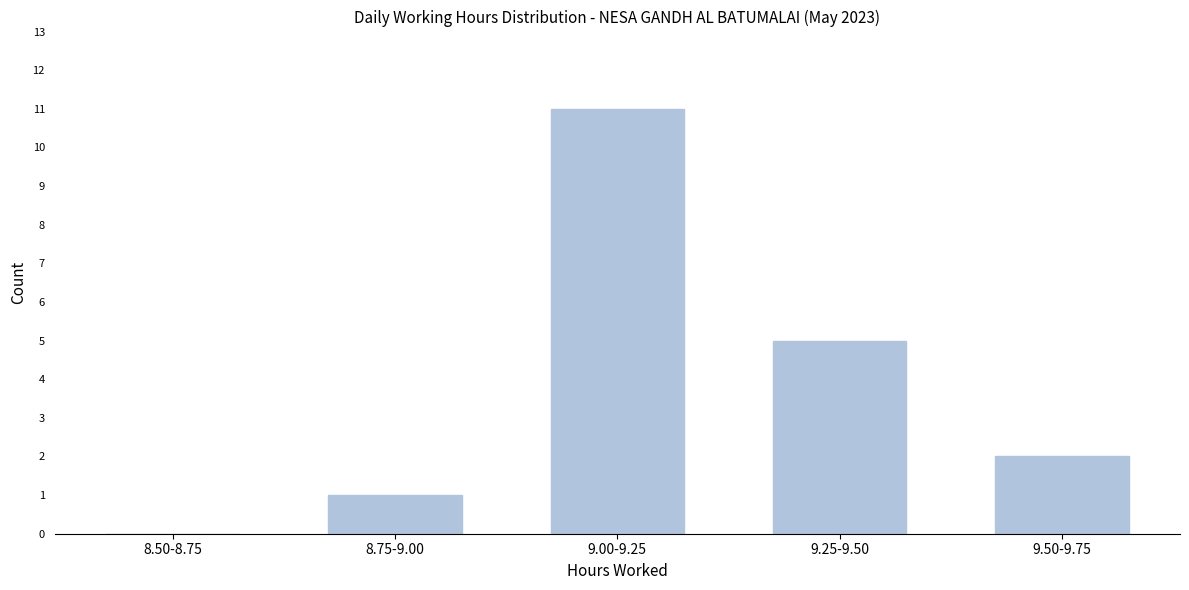

Reading right to left, what are all the values shown in this chart?

9.50-9.75=2	9.25-9.50=5	9.00-9.25=11	8.75-9.00=1	8.50-8.75=0